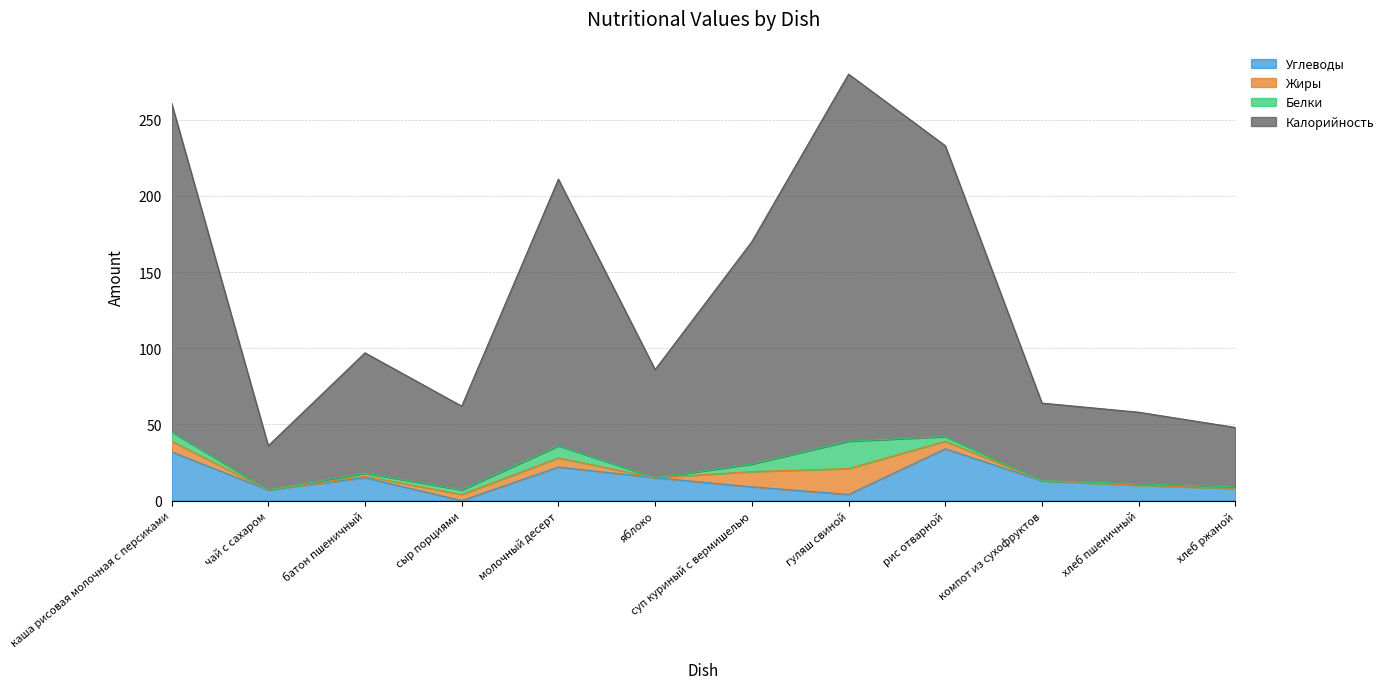

The Углеводы series shows 20 at сыр порциями. True or false?

False